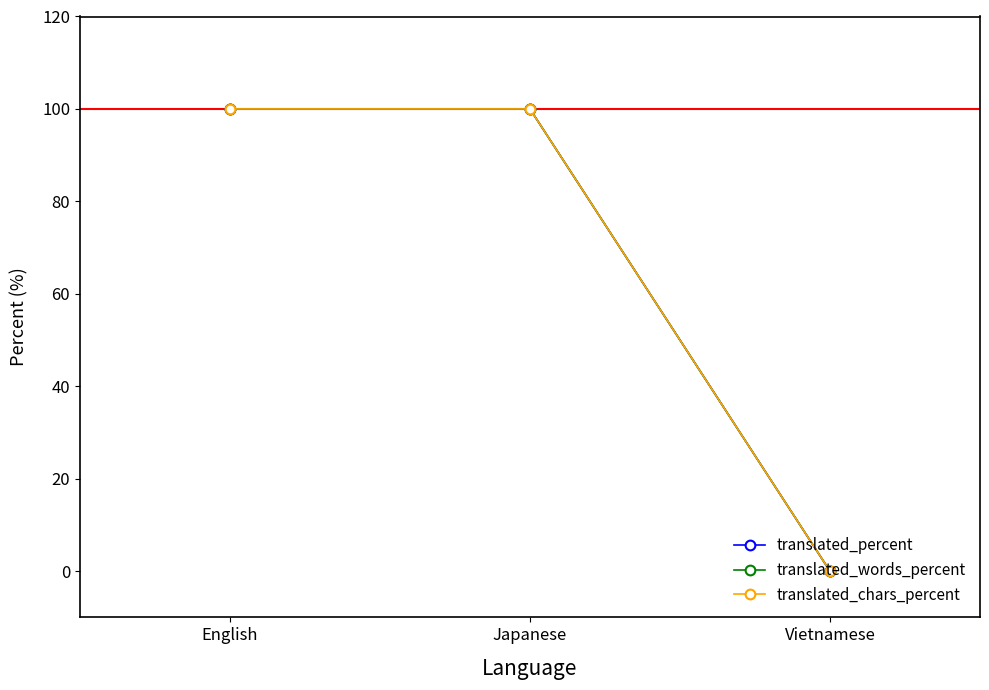

Is this an area chart (filled region under the line)?

No